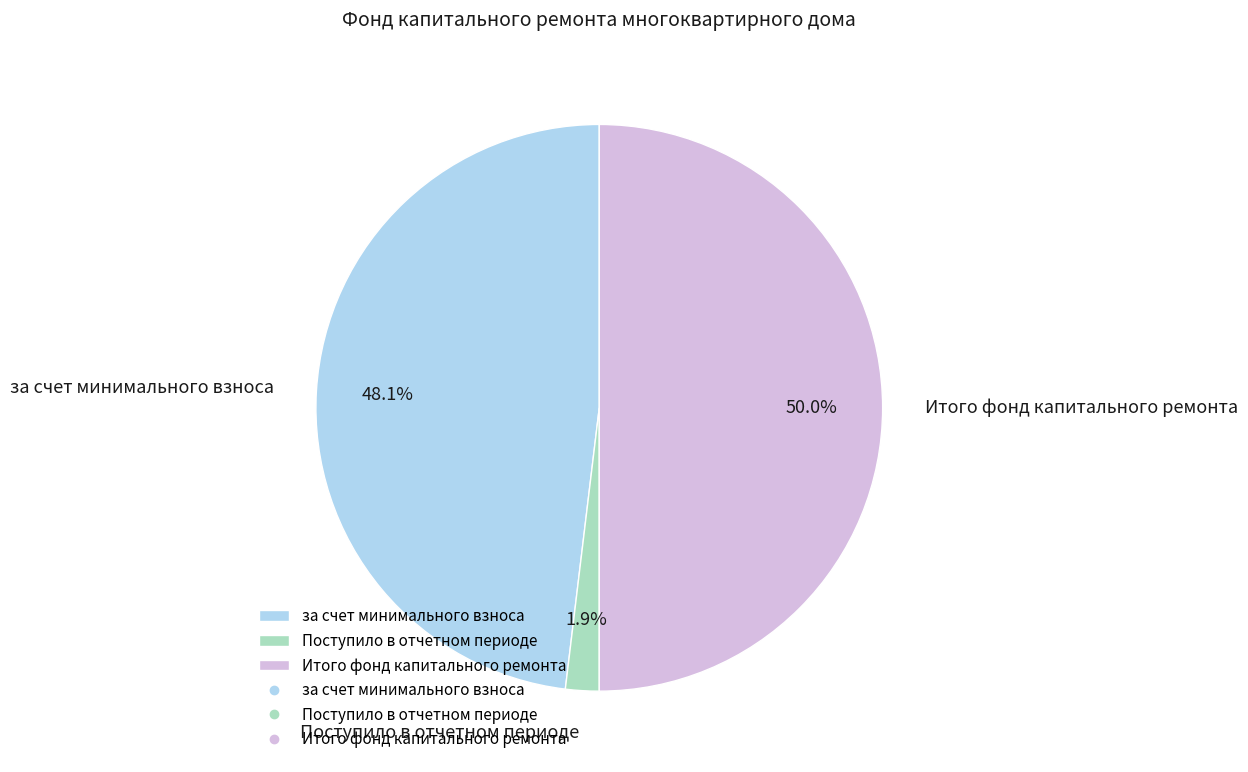

Which has a higher value, Итого фонд капитального ремонта or Поступило в отчетном периоде?

Итого фонд капитального ремонта